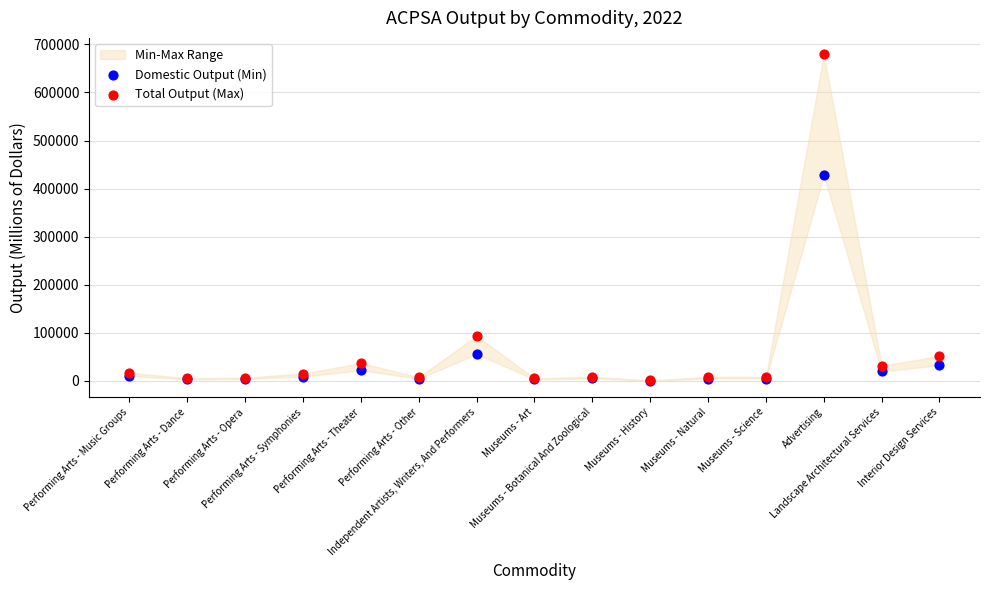

Which series reaches the maximum Y coordinate?

Total Output (Max)